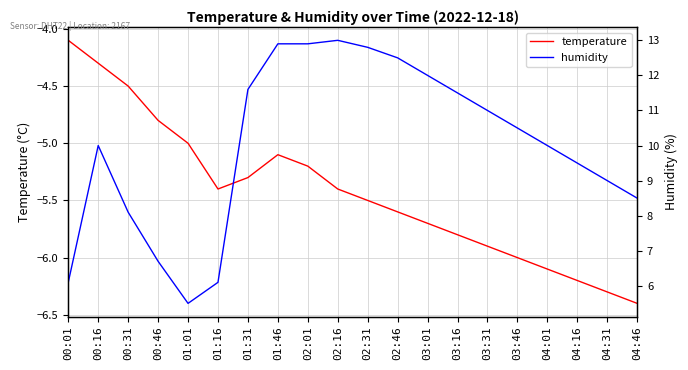

What is the sum of all temperature values?

-108.6